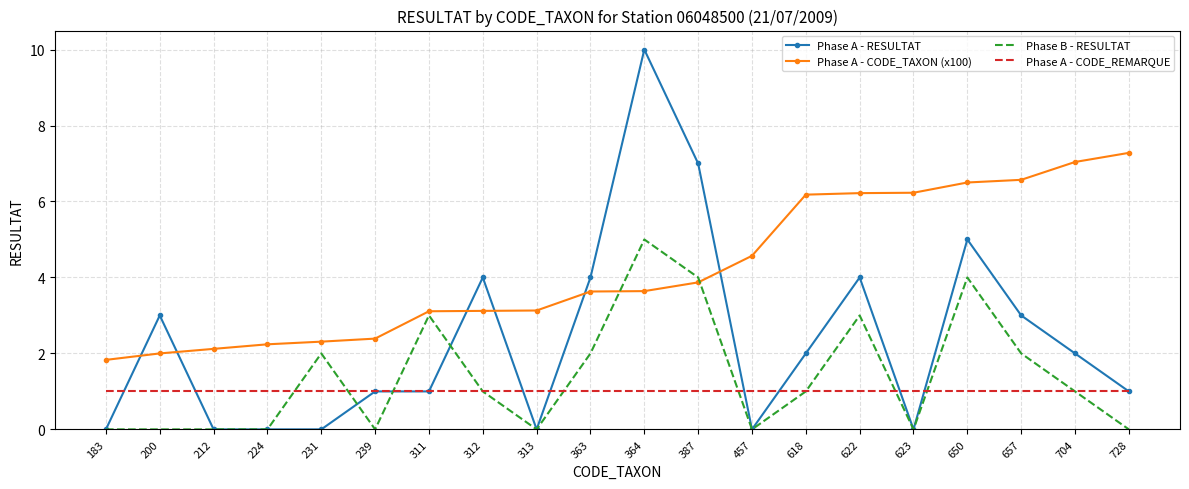

True or false: Phase B - RESULTAT has a value of 8.0 at 364.

False